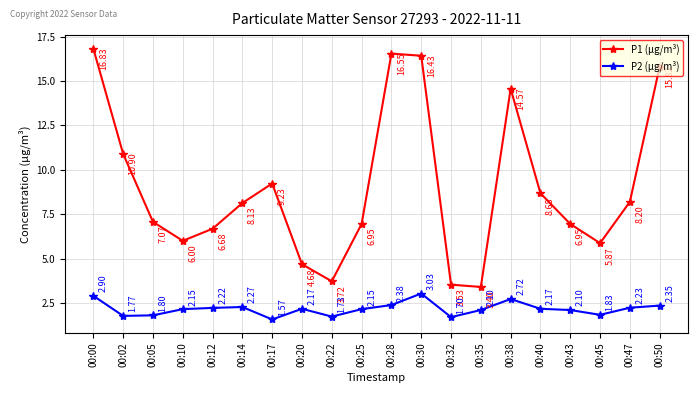

True or false: P1 (µg/m³) and P2 (µg/m³) cross at least once.

False